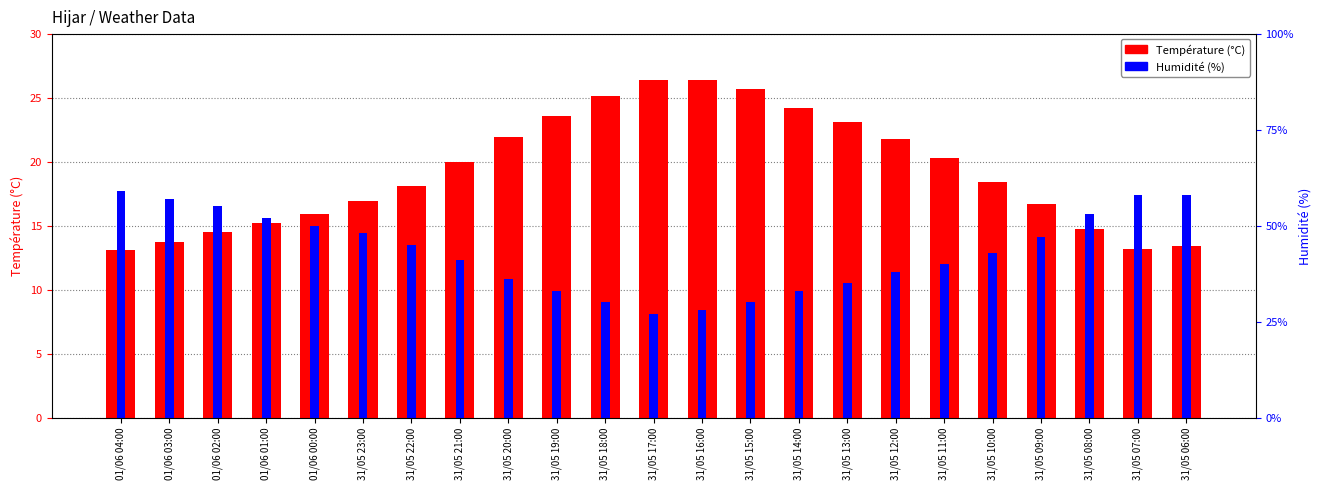

What position from the left is 31/05 12:00?

17